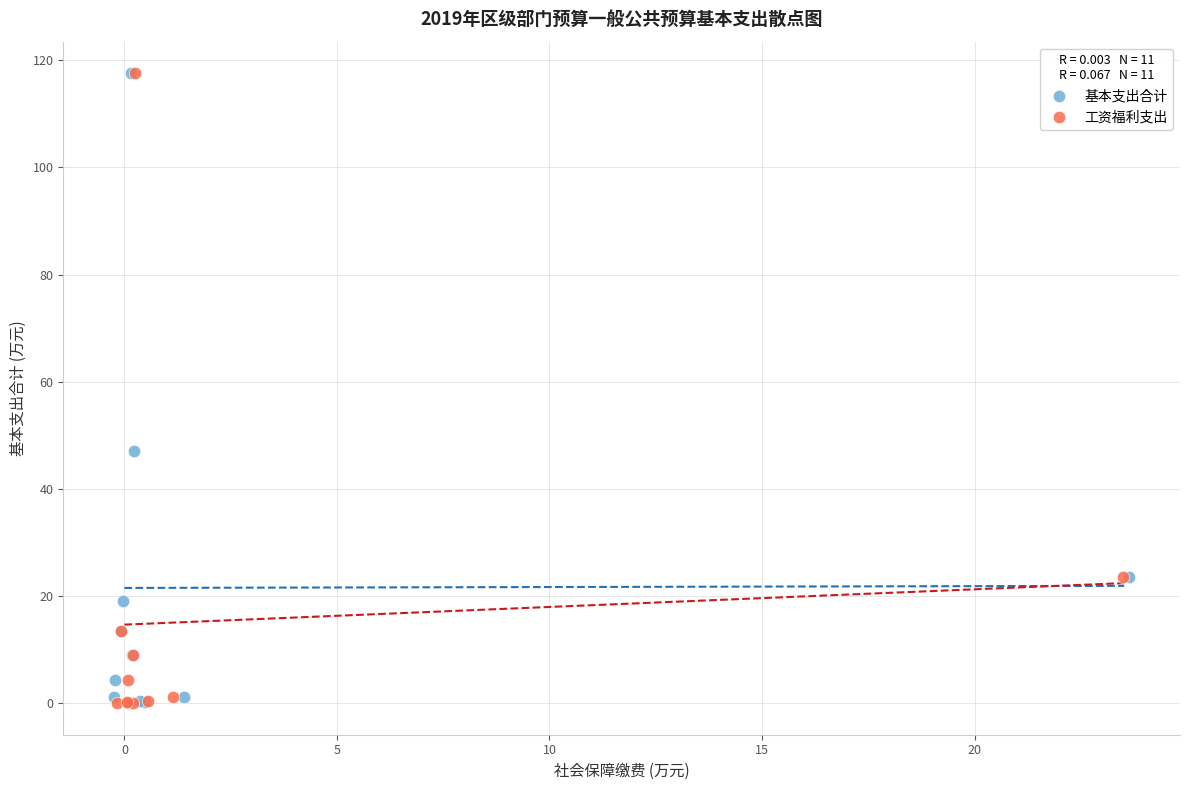

What are all the series names shown in the legend?

基本支出合计, 工资福利支出